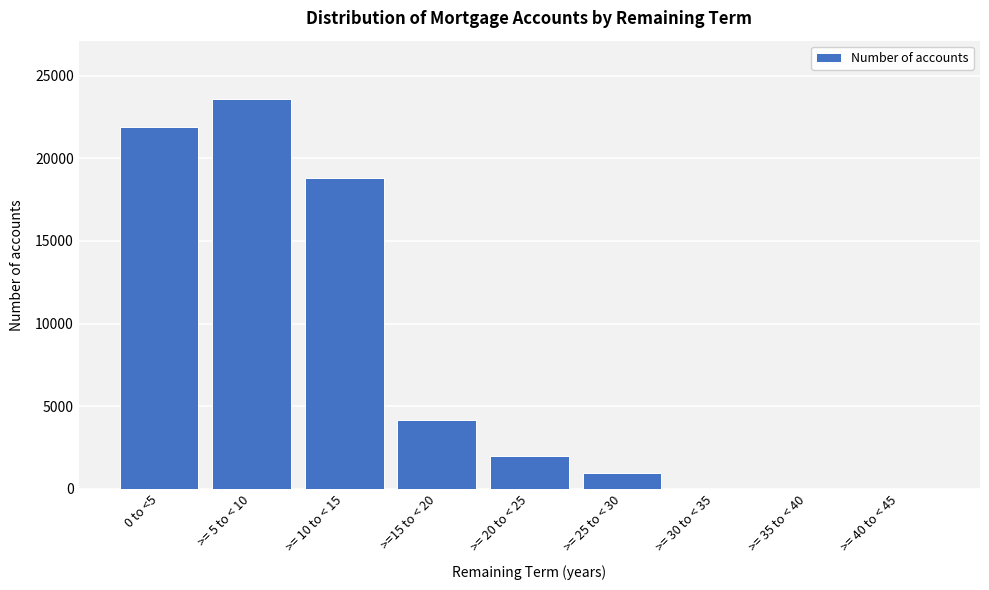

Which has a higher value, >= 5 to < 10 or >= 20 to < 25?

>= 5 to < 10